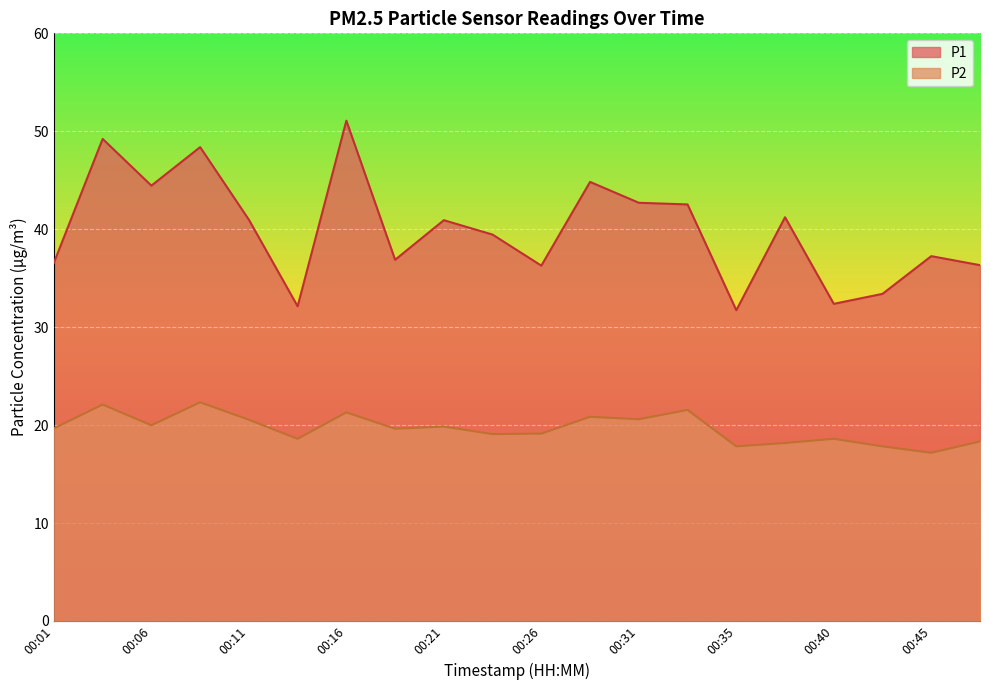

What is the maximum value for P2?

22.3